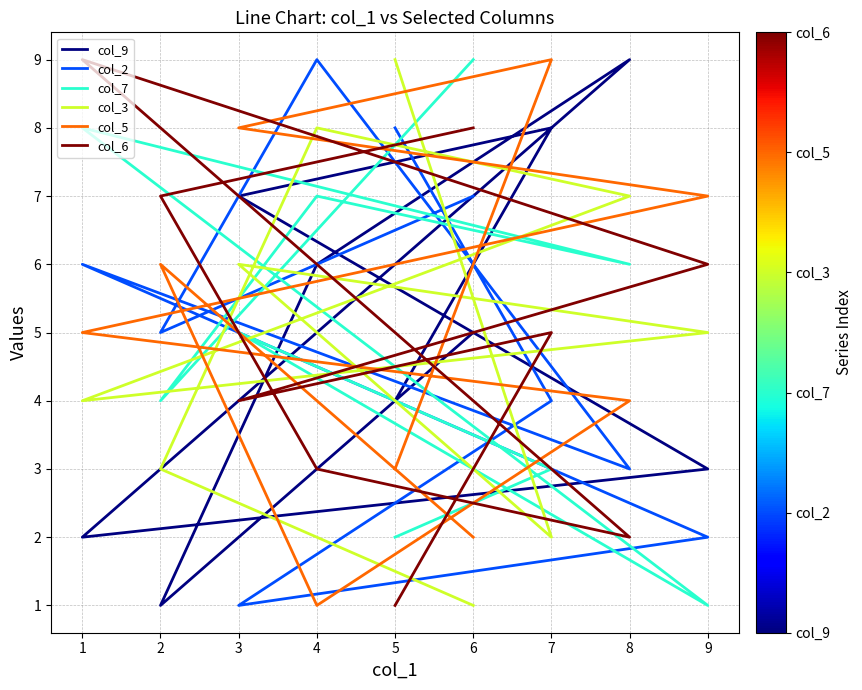

Reading left to right, extract all data points from this chart.

col_9: 4	8	7	3	2	9	6	1	5
col_2: 8	4	1	2	6	3	9	5	7
col_7: 2	3	5	1	8	6	7	4	9
col_3: 9	2	6	5	4	7	8	3	1
col_5: 3	9	8	7	5	4	1	6	2
col_6: 1	5	4	6	9	2	3	7	8